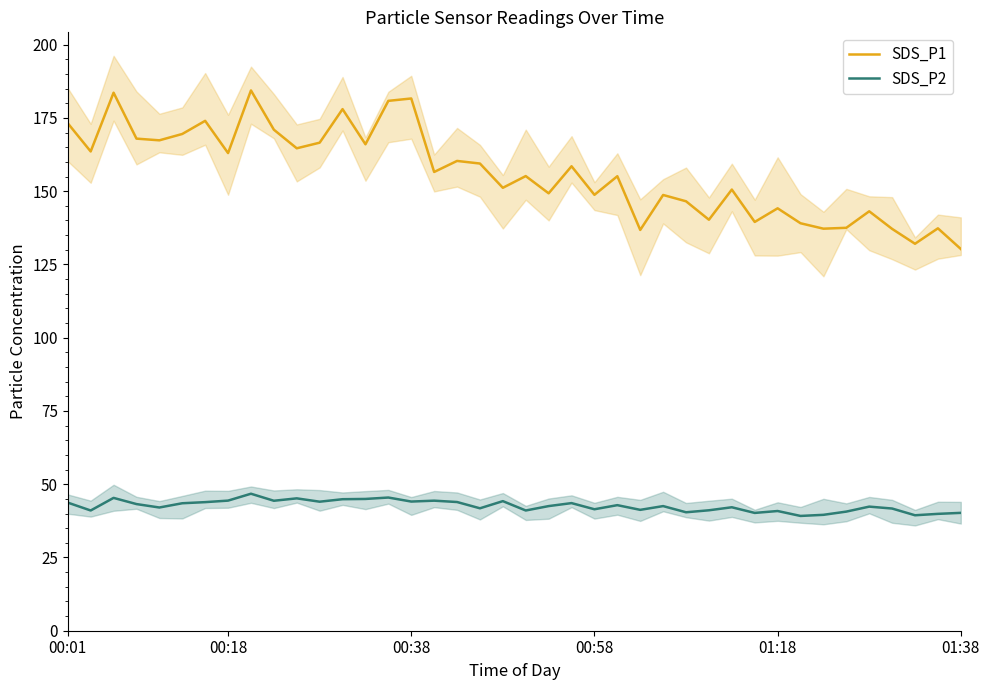

What is the minimum value for SDS_P1?

130.3